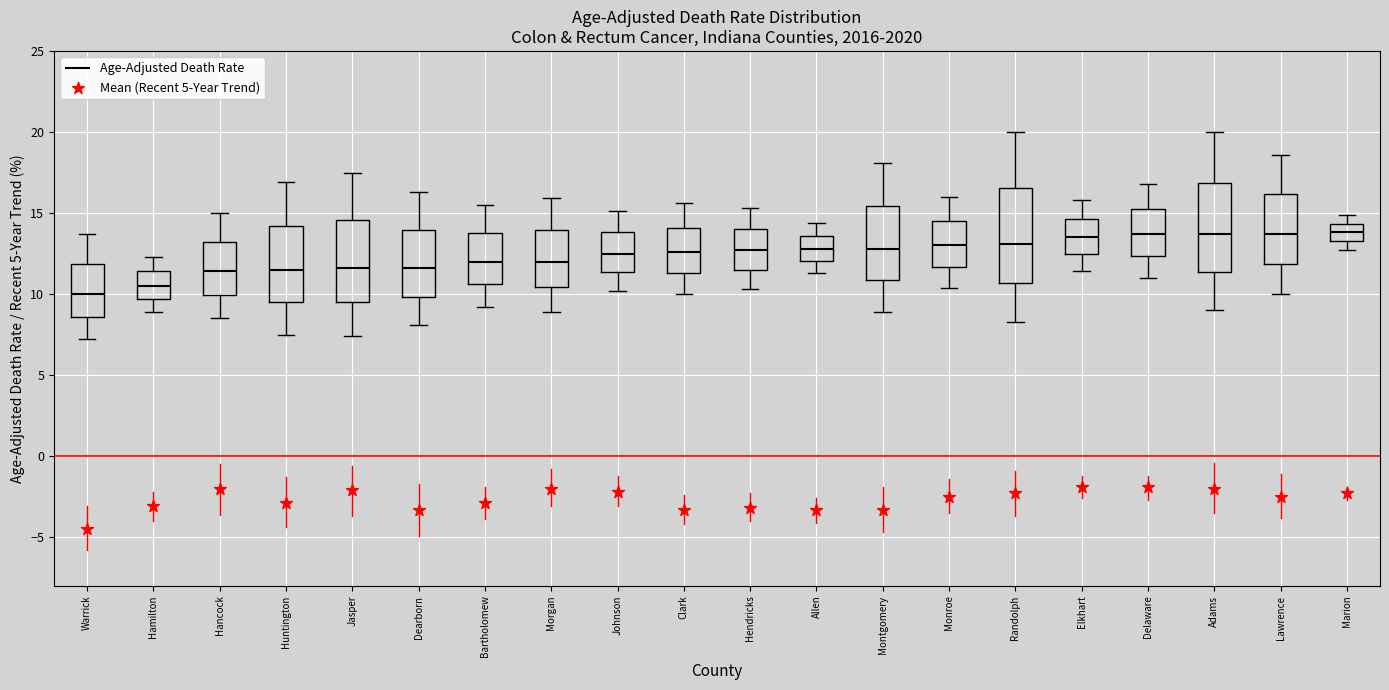

Reading left to right, transcribe this box plot: for each box, give where its median line is, the range the box spans, and where its two whiskers end, as read against the y-axis. The values are not printed on the chart, so give them approximately, as read against the axis.

Warrick: median 10.0, box 8.5 to 12.0, whiskers 7.0 to 13.5
Hamilton: median 10.5, box 9.5 to 11.5, whiskers 9.0 to 12.5
Hancock: median 11.5, box 10.0 to 13.0, whiskers 8.5 to 15.0
Huntington: median 11.5, box 9.5 to 14.0, whiskers 7.5 to 17.0
Jasper: median 11.5, box 9.5 to 14.5, whiskers 7.5 to 17.5
Dearborn: median 11.5, box 10.0 to 14.0, whiskers 8.0 to 16.5
Bartholomew: median 12.0, box 10.5 to 14.0, whiskers 9.0 to 15.5
Morgan: median 12.0, box 10.5 to 14.0, whiskers 9.0 to 16.0
Johnson: median 12.5, box 11.5 to 14.0, whiskers 10.0 to 15.0
Clark: median 12.5, box 11.5 to 14.0, whiskers 10.0 to 15.5
Hendricks: median 12.5, box 11.5 to 14.0, whiskers 10.5 to 15.5
Allen: median 13.0, box 12.0 to 13.5, whiskers 11.5 to 14.5
Montgomery: median 13.0, box 11.0 to 15.5, whiskers 9.0 to 18.0
Monroe: median 13.0, box 11.5 to 14.5, whiskers 10.5 to 16.0
Randolph: median 13.0, box 10.5 to 16.5, whiskers 8.5 to 20.0
Elkhart: median 13.5, box 12.5 to 14.5, whiskers 11.5 to 16.0
Delaware: median 13.5, box 12.5 to 15.5, whiskers 11.0 to 17.0
Adams: median 13.5, box 11.5 to 17.0, whiskers 9.0 to 20.0
Lawrence: median 13.5, box 12.0 to 16.0, whiskers 10.0 to 18.5
Marion: median 14.0, box 13.5 to 14.5, whiskers 12.5 to 15.0